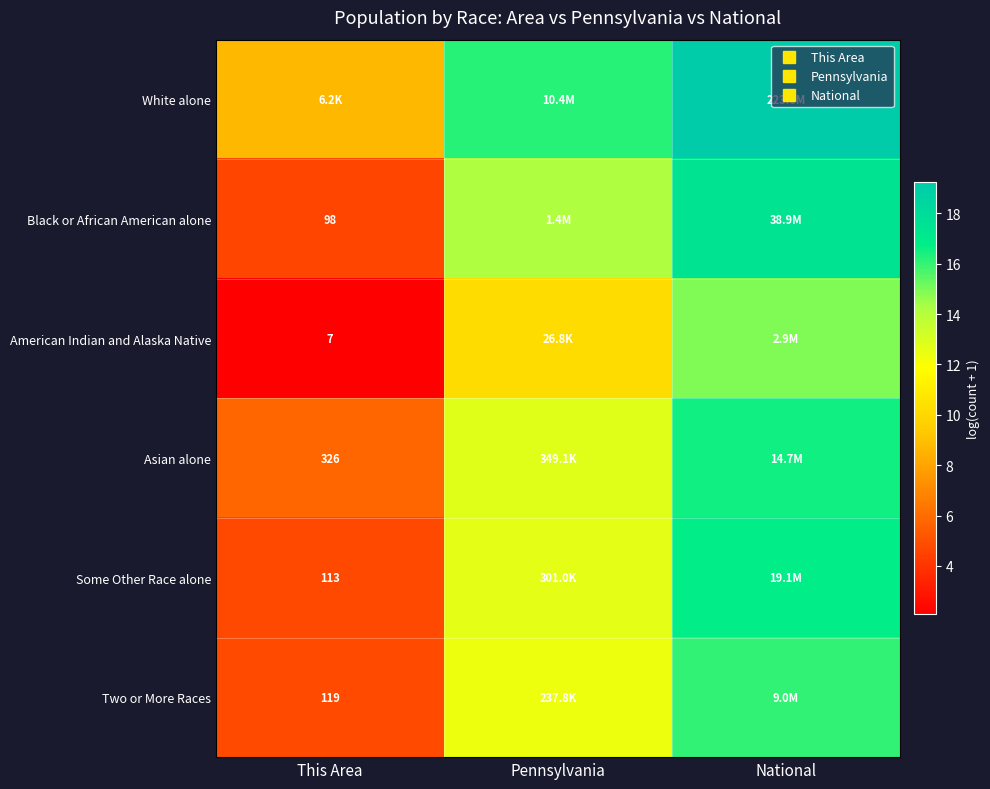

How many values in the Asian alone series exceed 12?

2